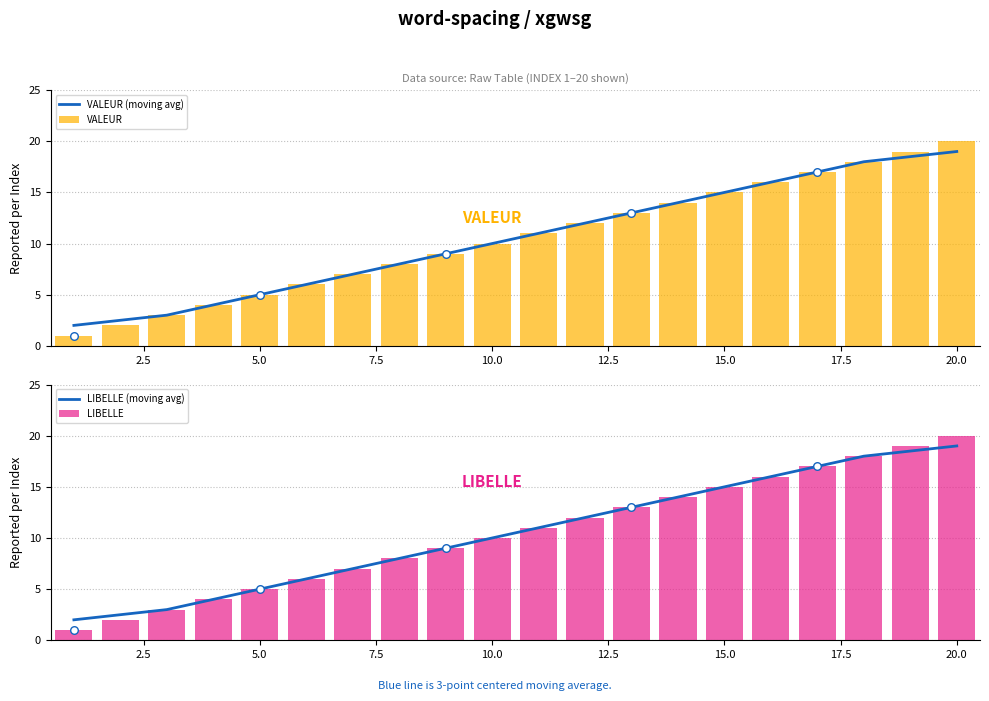

What are all the series names shown in the legend?

VALEUR (moving avg), VALEUR, LIBELLE (moving avg), LIBELLE